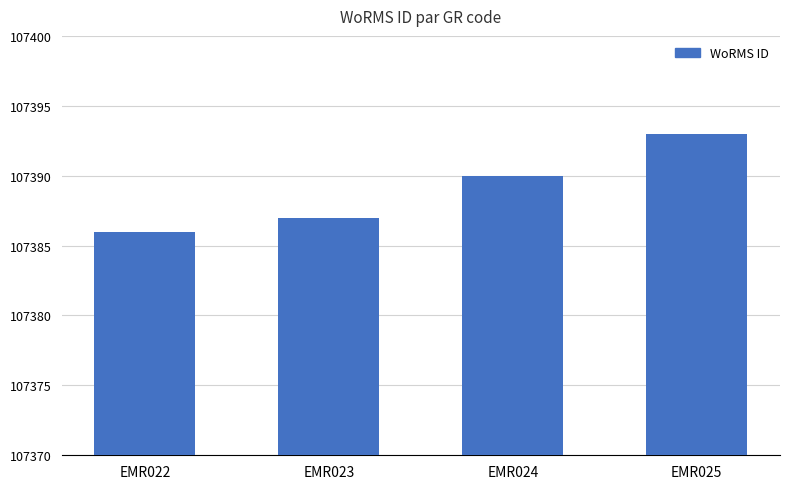

What is the change in value from EMR022 to EMR025?

+7